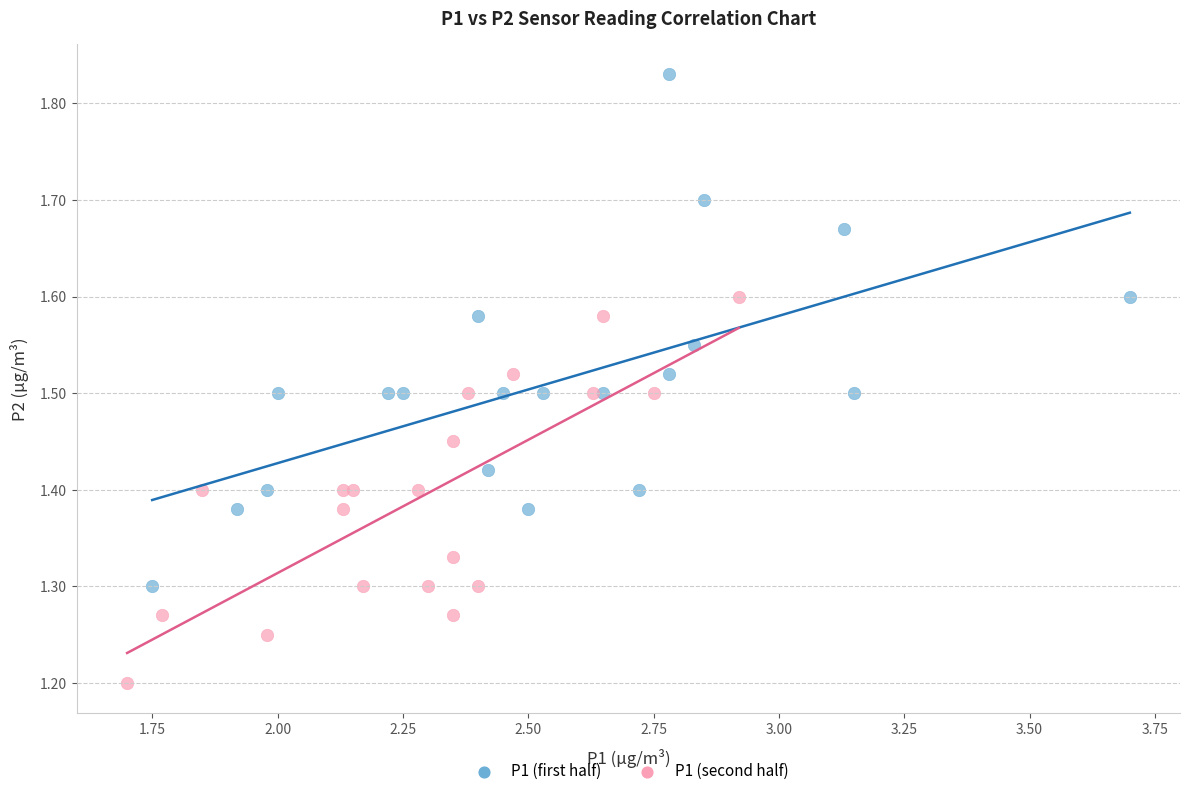

Which series has the widest spread of Y values?

P1 (first half)